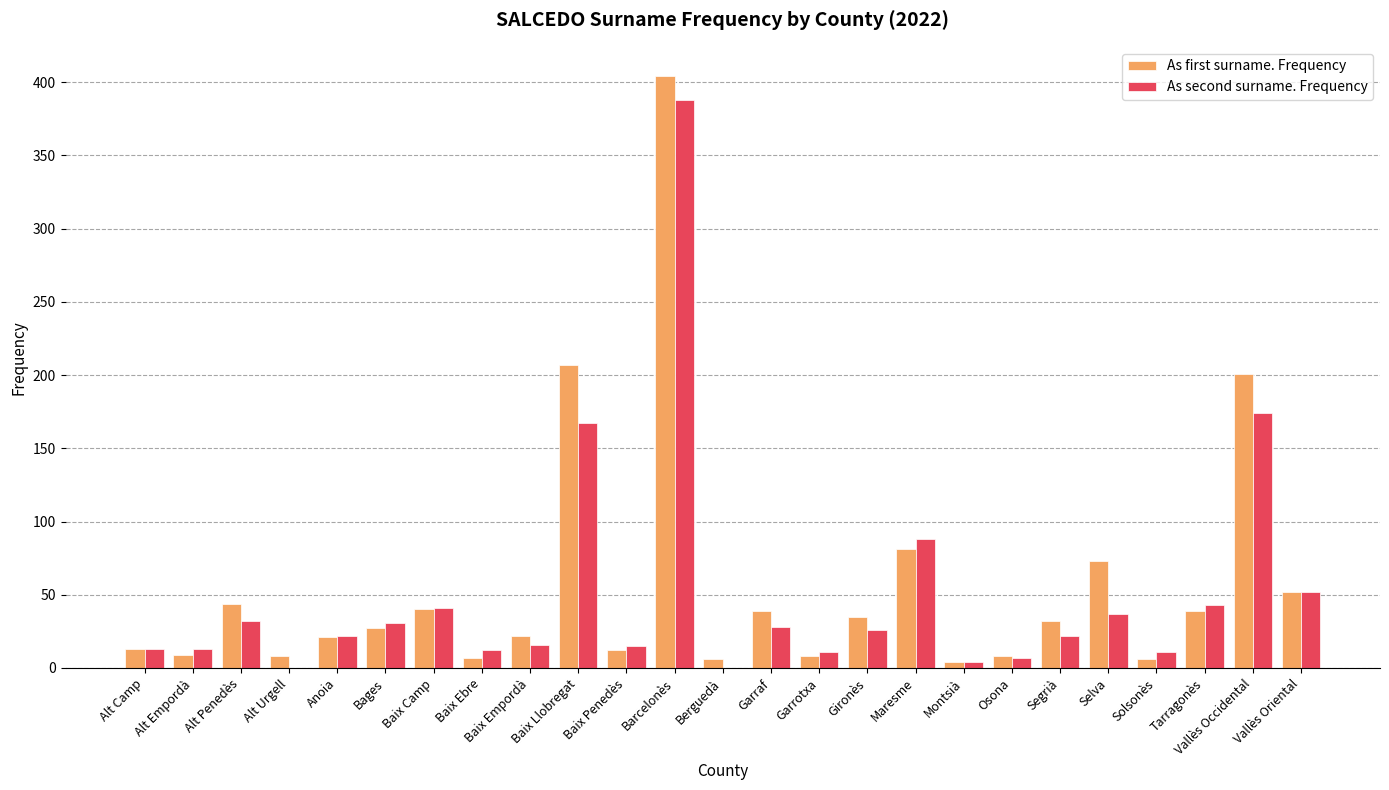

Which category has the highest value in the As second surname. Frequency series?

Barcelonès